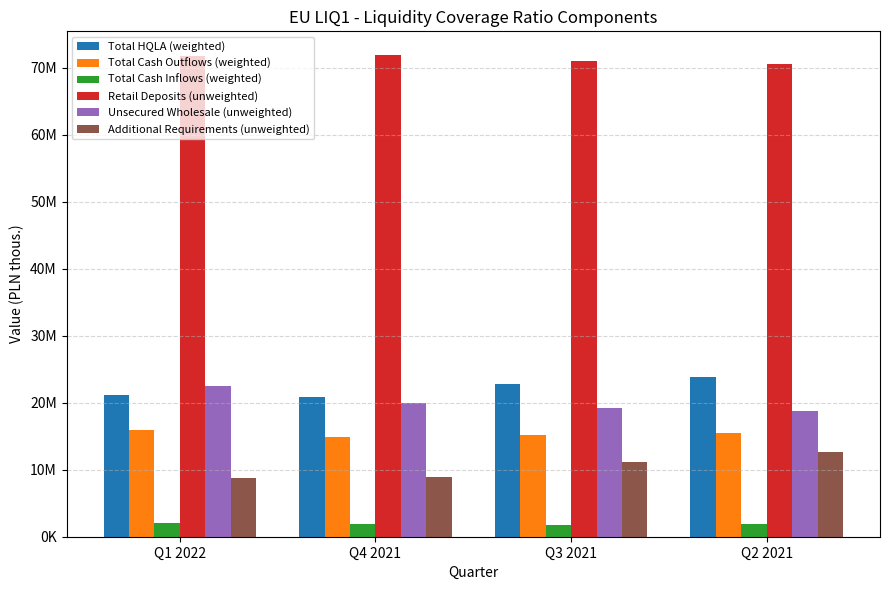

What are all the series names shown in the legend?

Total HQLA (weighted), Total Cash Outflows (weighted), Total Cash Inflows (weighted), Retail Deposits (unweighted), Unsecured Wholesale (unweighted), Additional Requirements (unweighted)